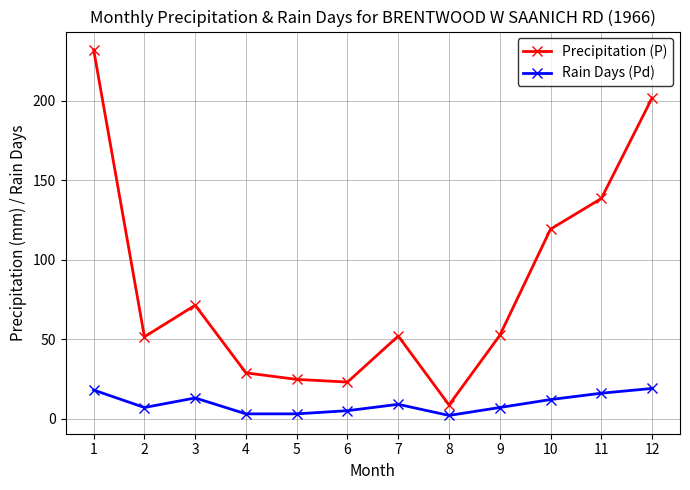

At which category does Precipitation (P) reach its first local valley?

2